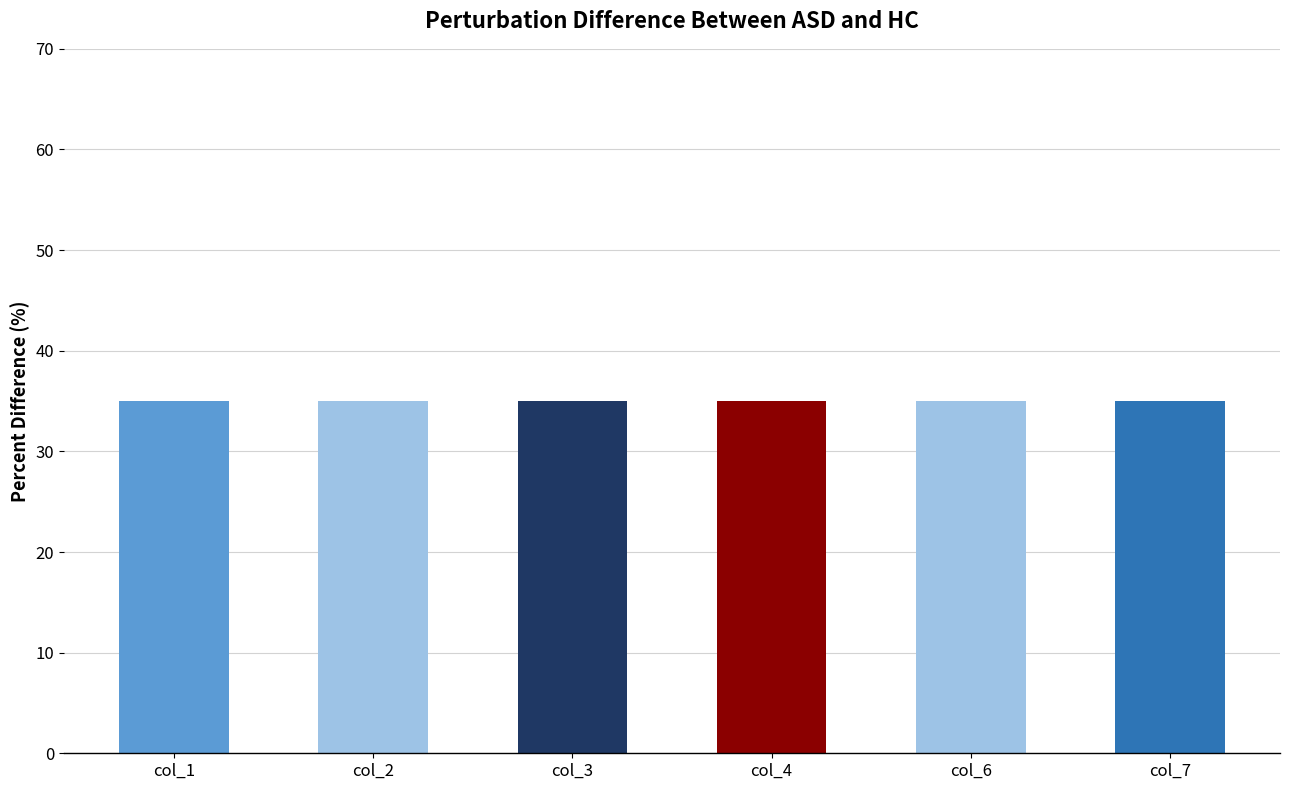

Is it true that col_2 equals 3 at col_4?

False